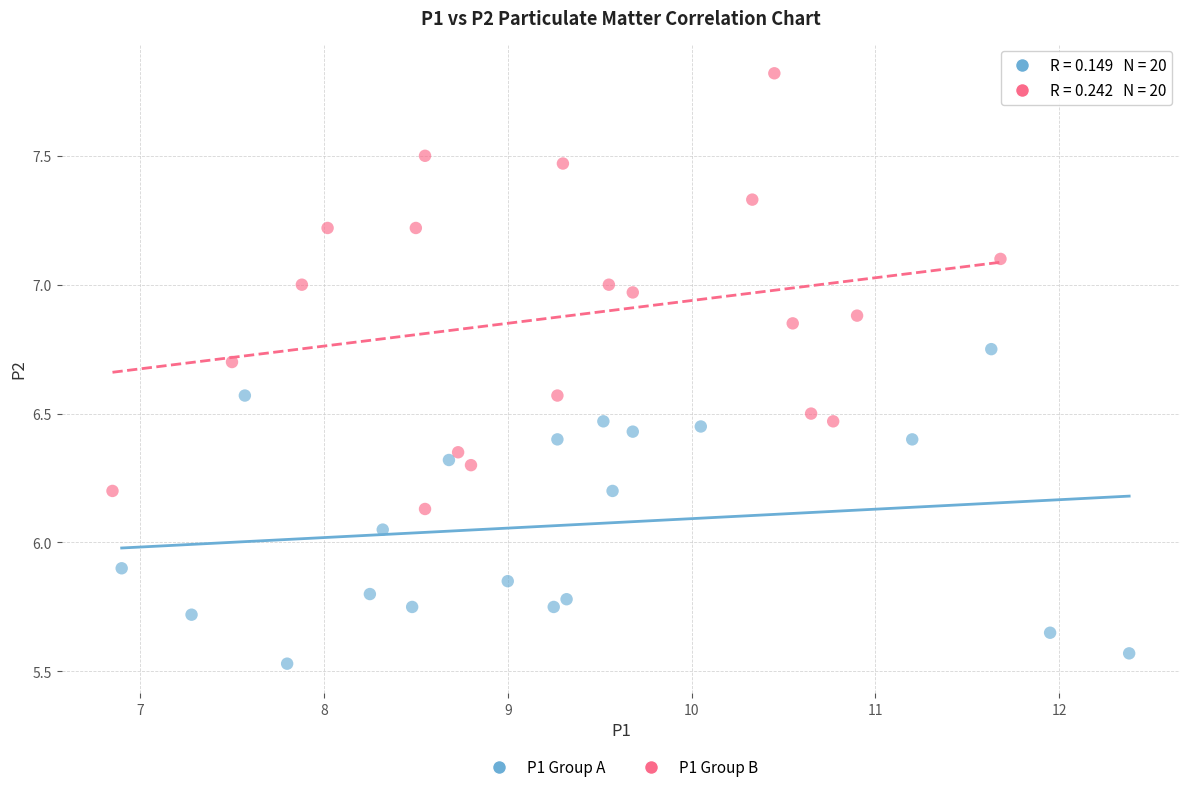

Which series reaches the maximum Y coordinate?

P1 Group B